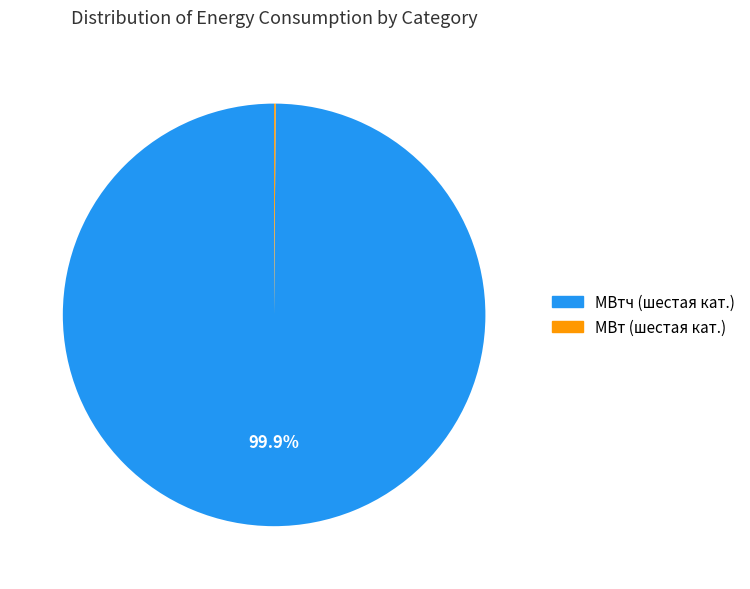

Does any single category account for the majority?

Yes